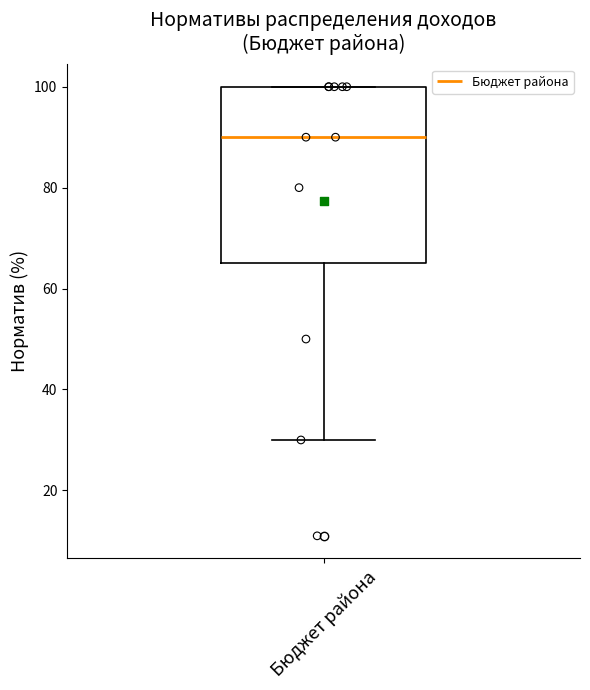

Where does the lower whisker of the box for Бюджет района end on the y-axis? The values are not printed on the chart, so give them approximately, as read against the axis.

30